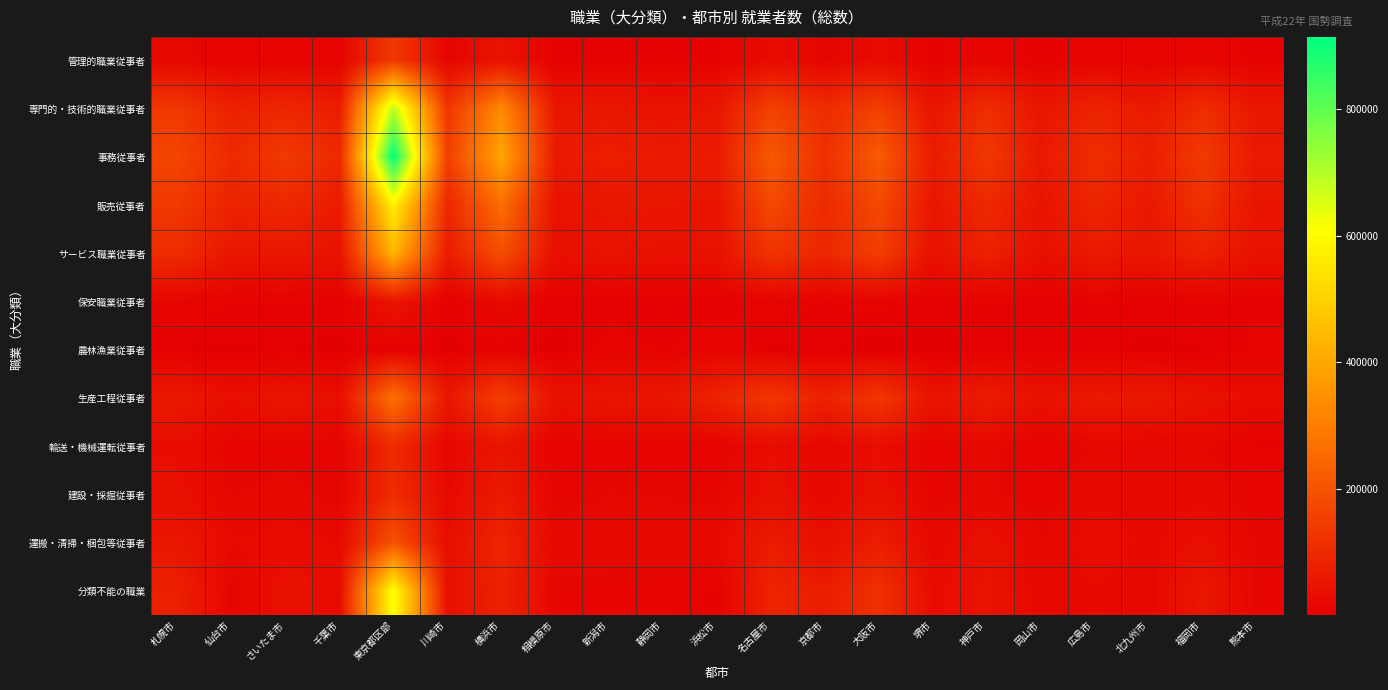

What is the difference between the highest and lowest values at 千葉市?

97071